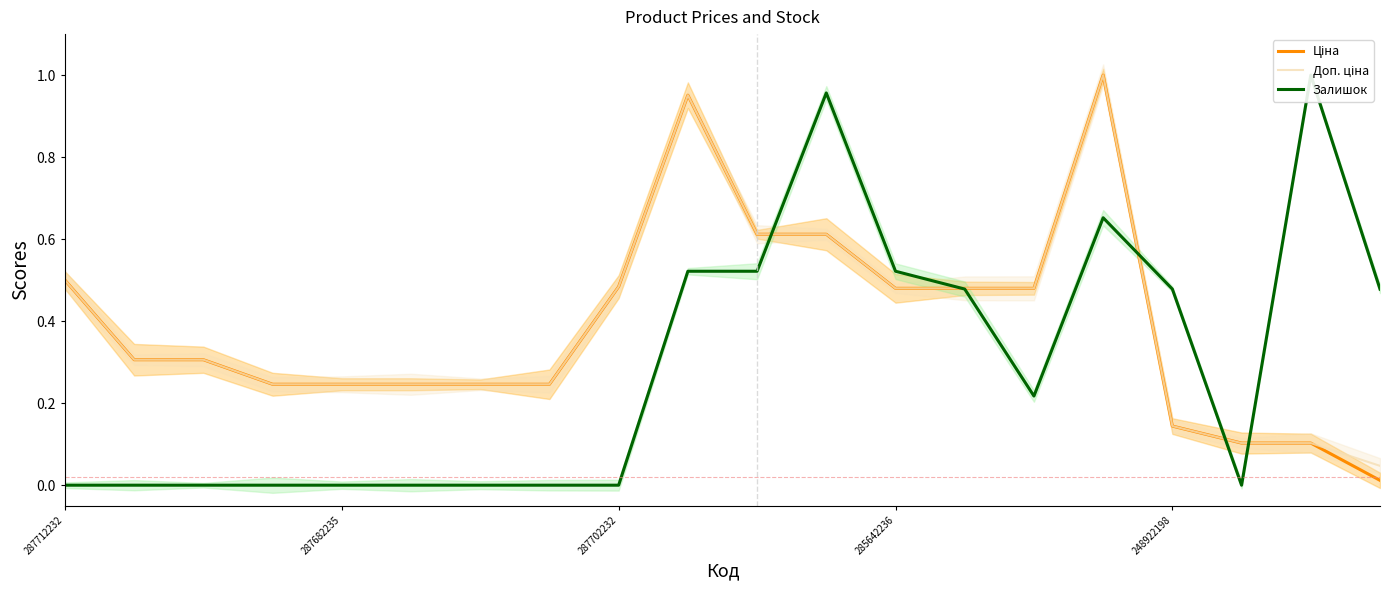

True or false: Ціна and Доп. ціна cross at least once.

False